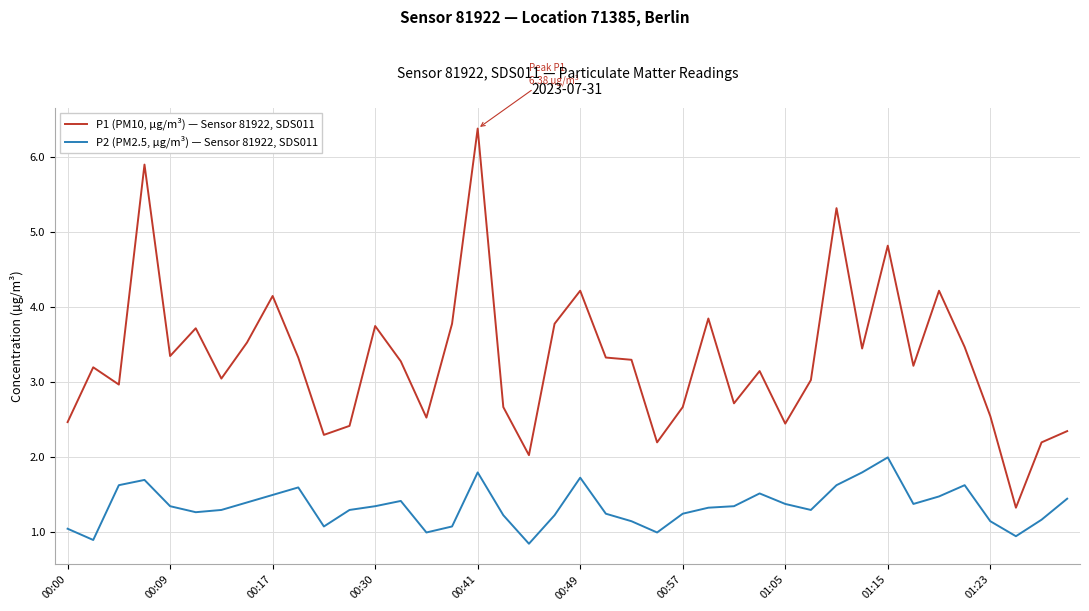

True or false: P1 (PM10, µg/m³) — Sensor 81922, SDS011 and P2 (PM2.5, µg/m³) — Sensor 81922, SDS011 cross at least once.

False